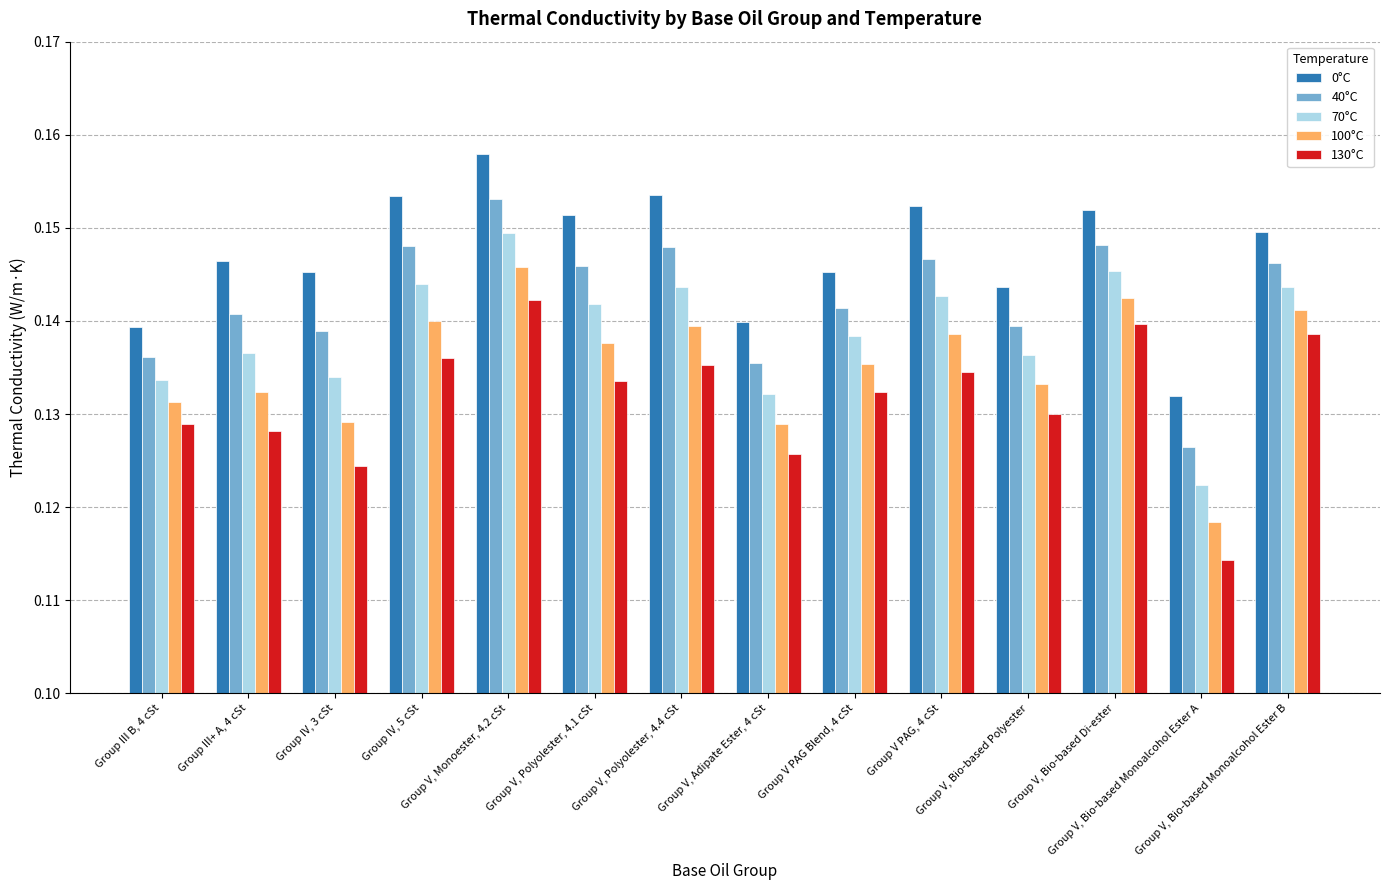

At how many categories does at least one series exceed 0?

14